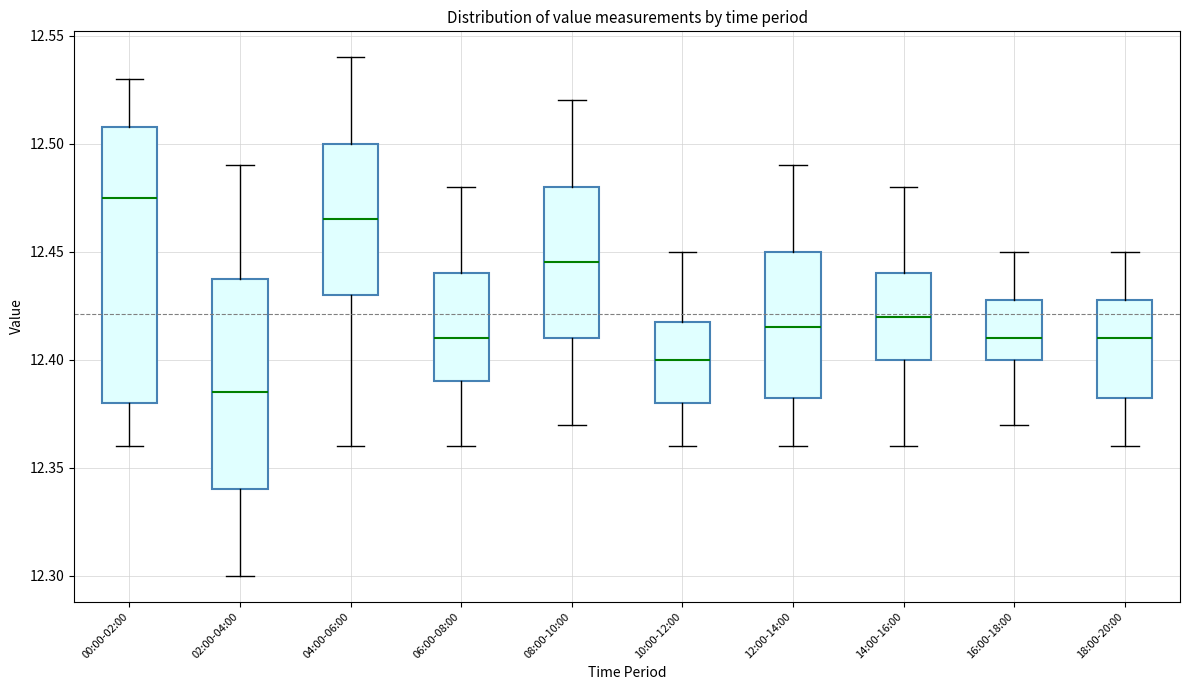

Comparing the boxes themselves (not the whiskers), which one is the tallest?

00:00-02:00